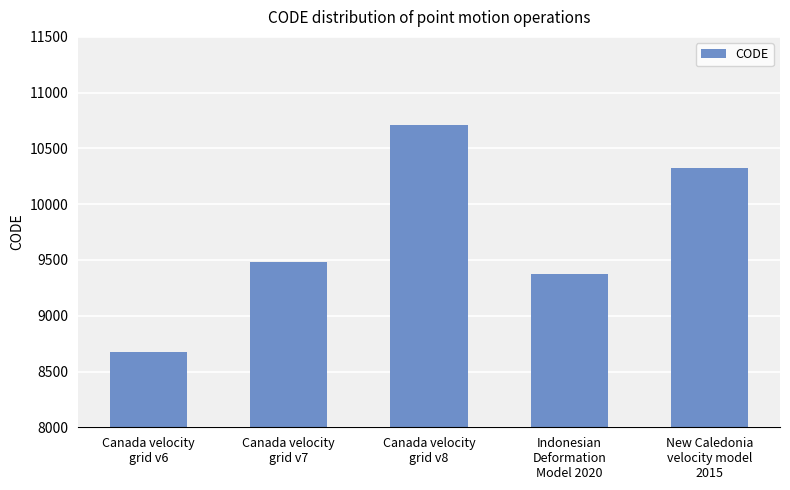

At which category does the chart reach its minimum across all series?

Canada velocity
grid v6